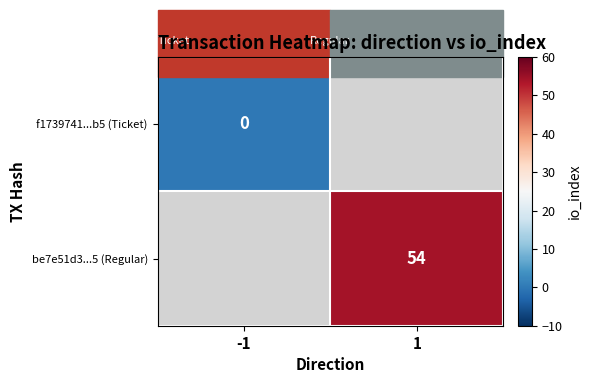

At how many categories does at least one series exceed 31?

1